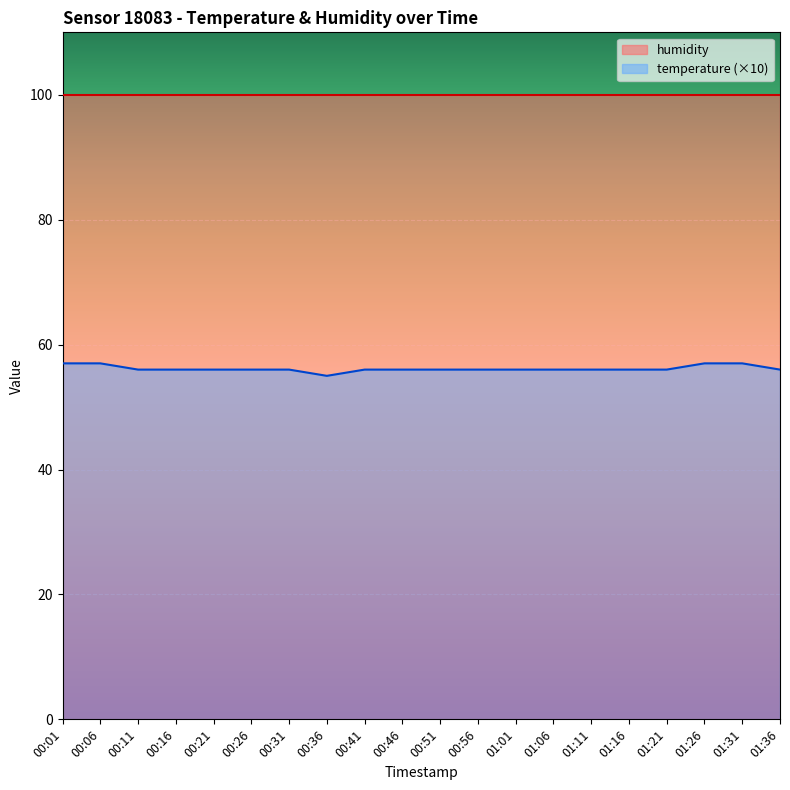

Count the number of data series in this chart.

2